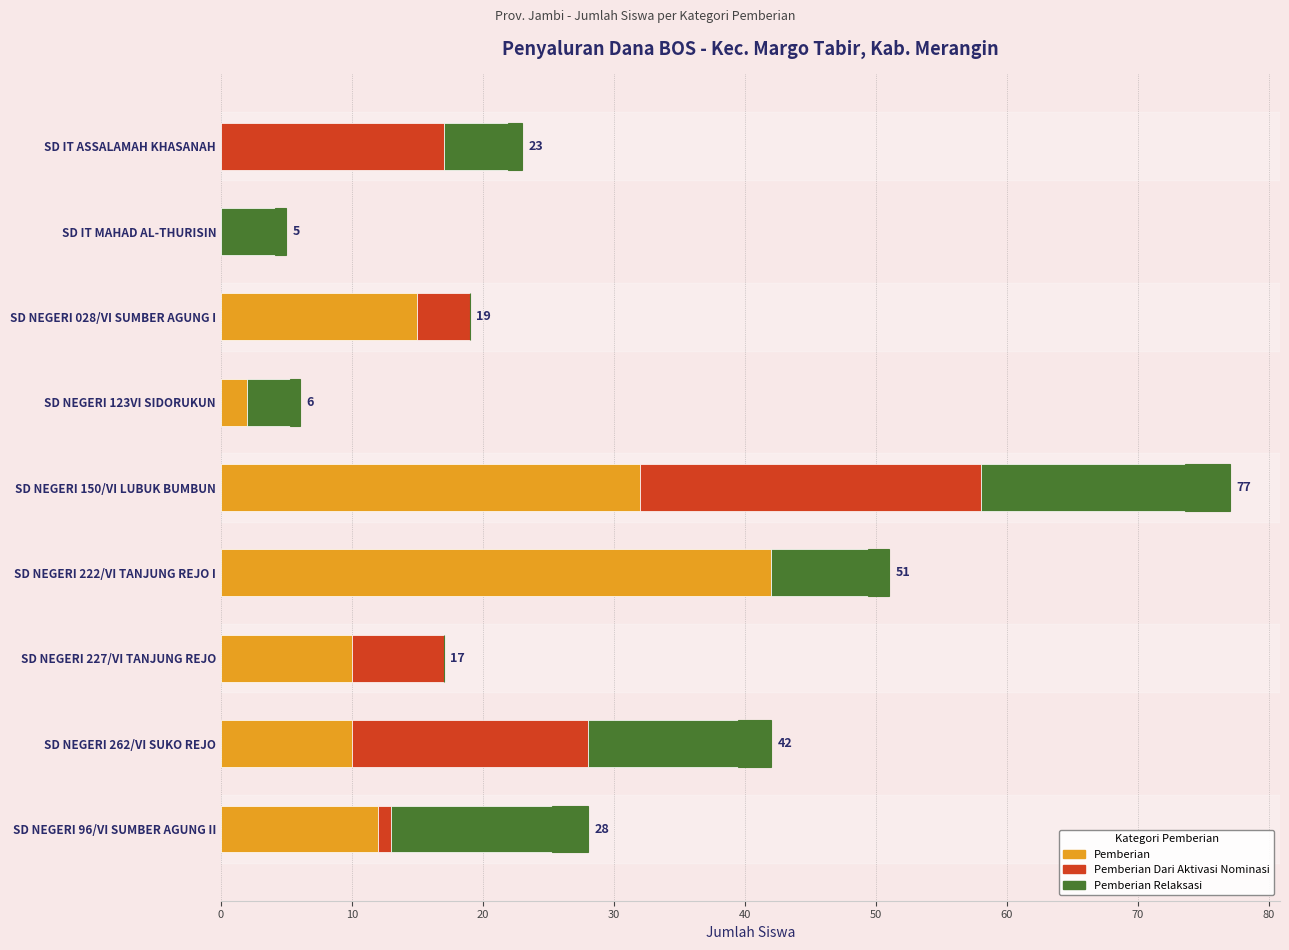

How many groups of bars are there?

9